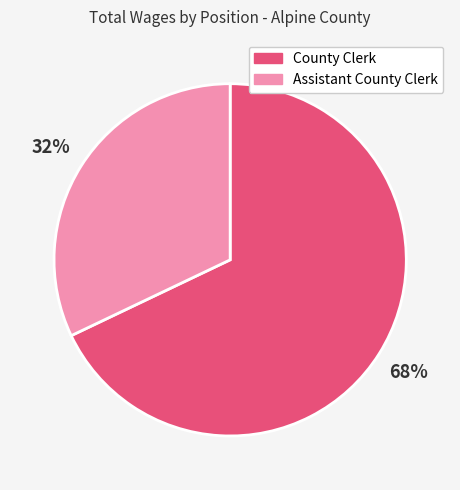

How many segments does this pie chart have?

2